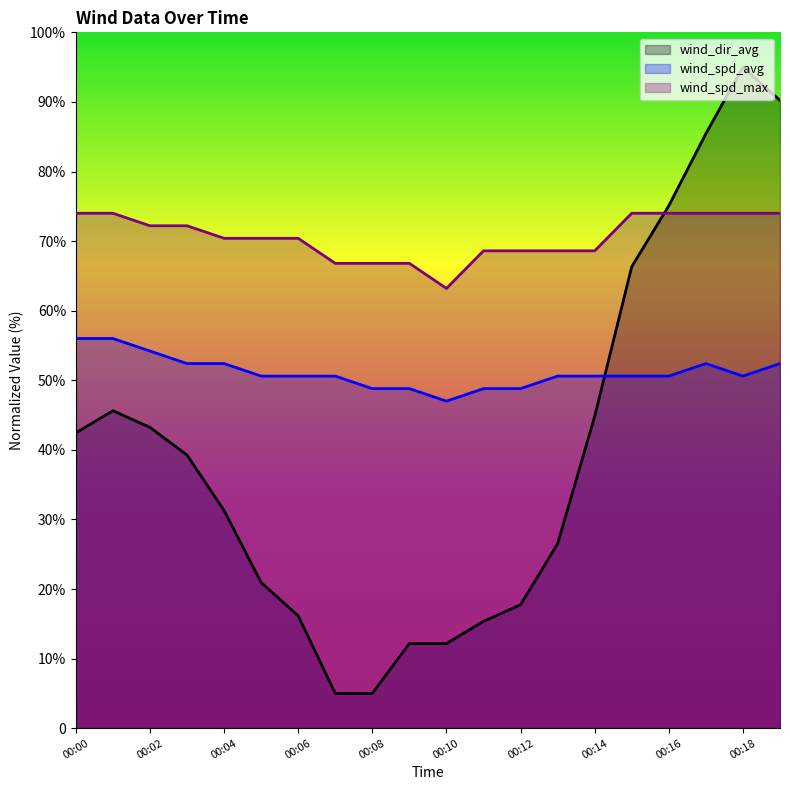

List the labels in order of wind_dir_avg value, largest first.

00:18, 00:19, 00:17, 00:16, 00:15, 00:01, 00:14, 00:02, 00:00, 00:03, 00:04, 00:13, 00:05, 00:12, 00:06, 00:11, 00:09, 00:10, 00:07, 00:08